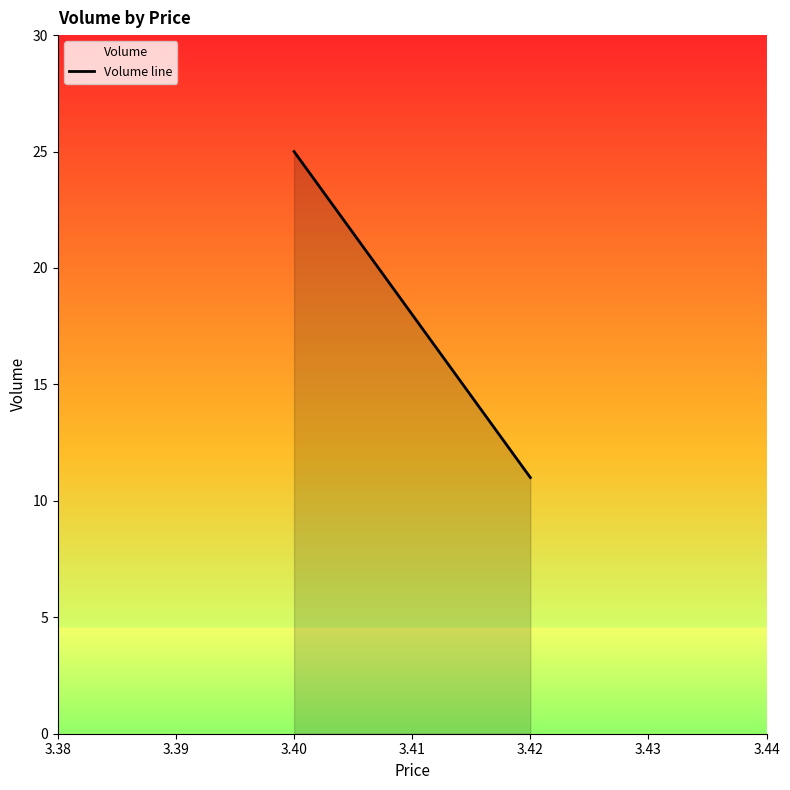

How many data points are less than 25?

1